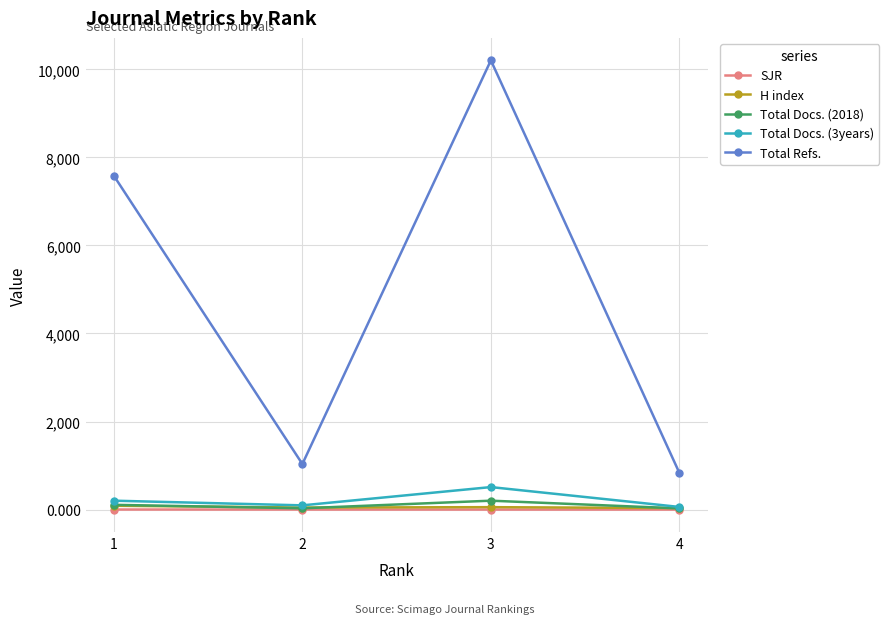

How many values in the Total Docs. (3years) series are below 202?

2